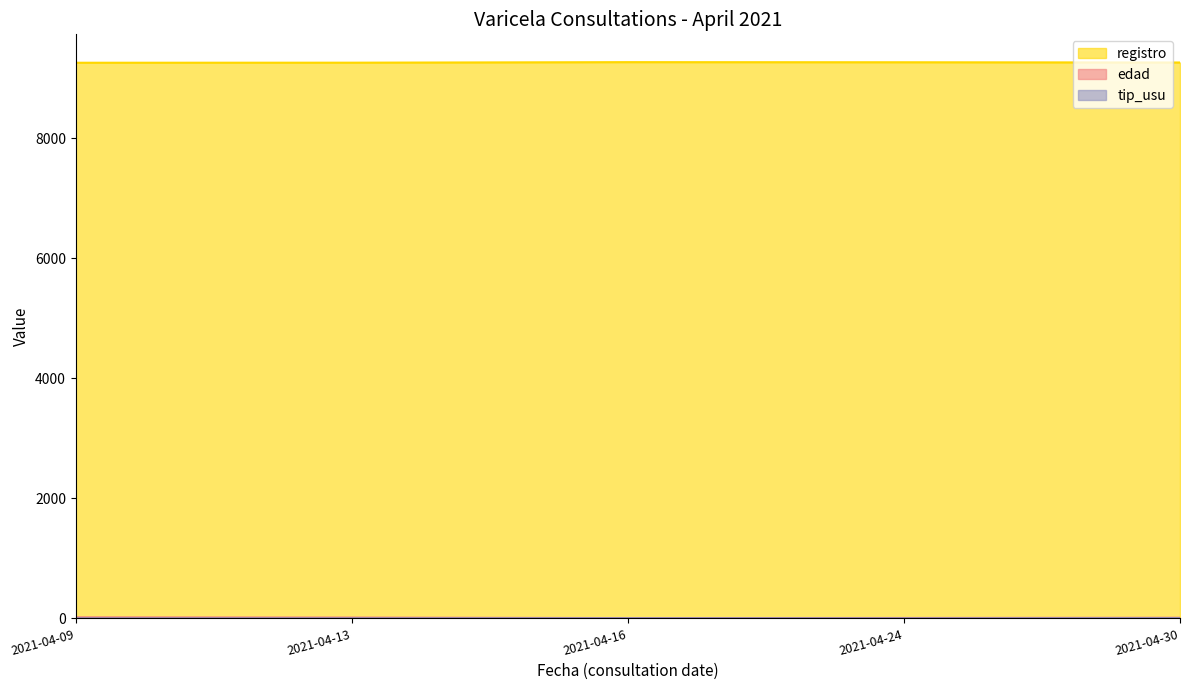

Where is the first local minimum for edad?

2021-04-16